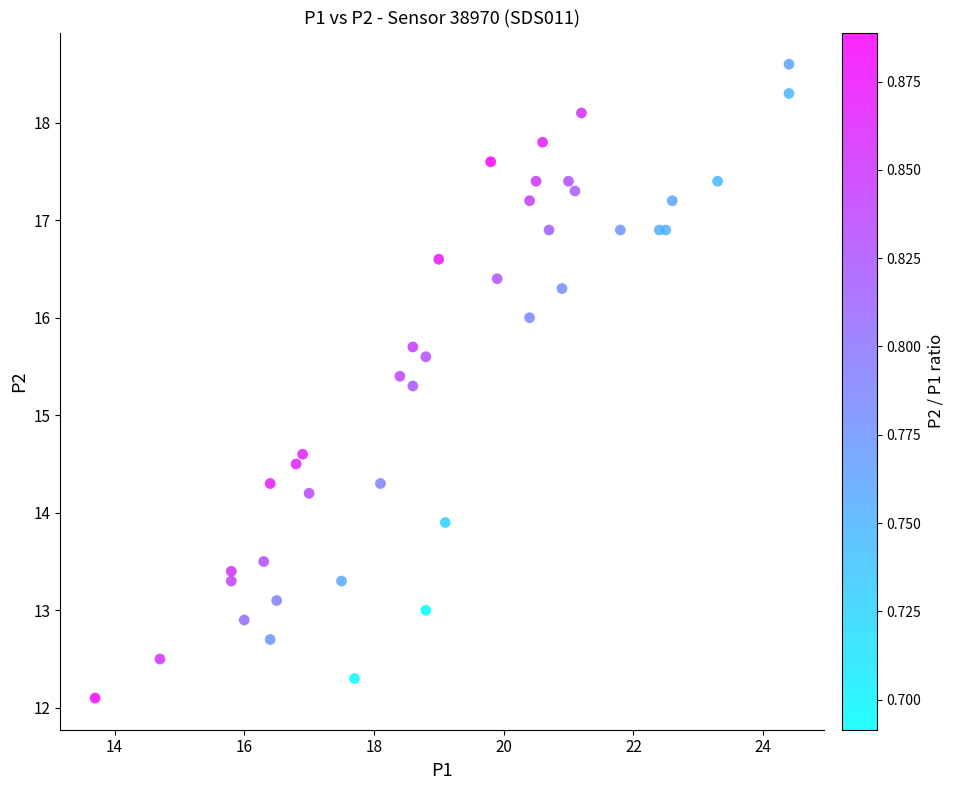

What Y value in the scatter plot is closest to 15?

15.3